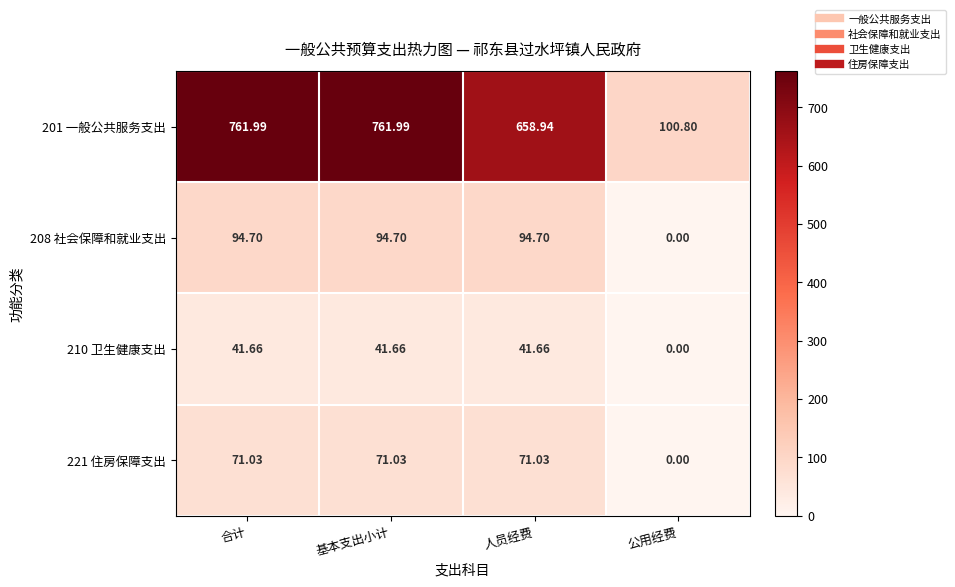

Which category has the lowest value in the 208 社会保障和就业支出 series?

公用经费